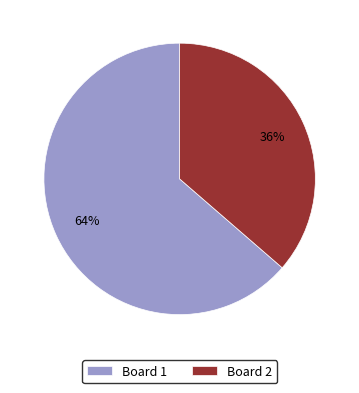

What is the ratio of the value at Board 2 to the value at Board 1?

0.6